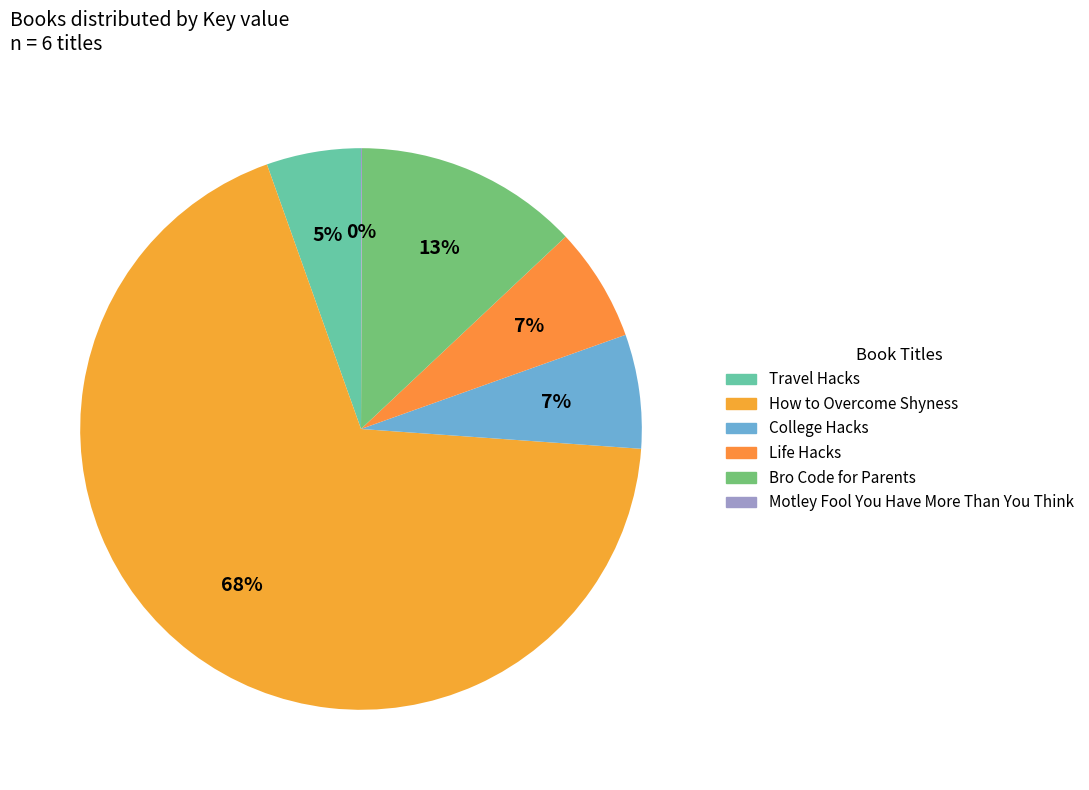

To the nearest percent, what portion does How to Overcome Shyness represent?

68%